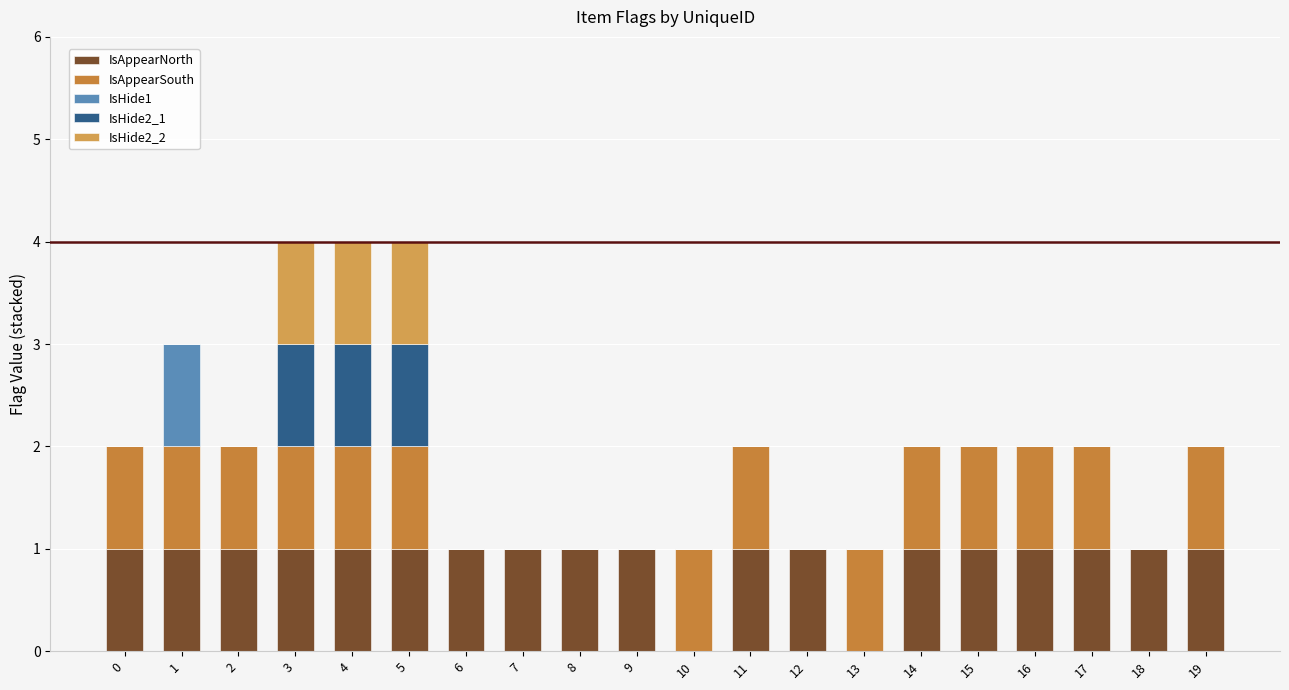

List the labels in order of IsAppearNorth value, largest first.

0, 1, 2, 3, 4, 5, 6, 7, 8, 9, 11, 12, 14, 15, 16, 17, 18, 19, 10, 13